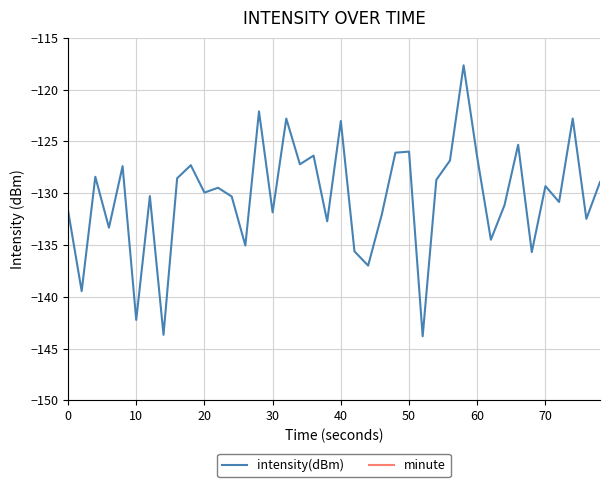

True or false: intensity(dBm) and minute intersect in this chart.

False